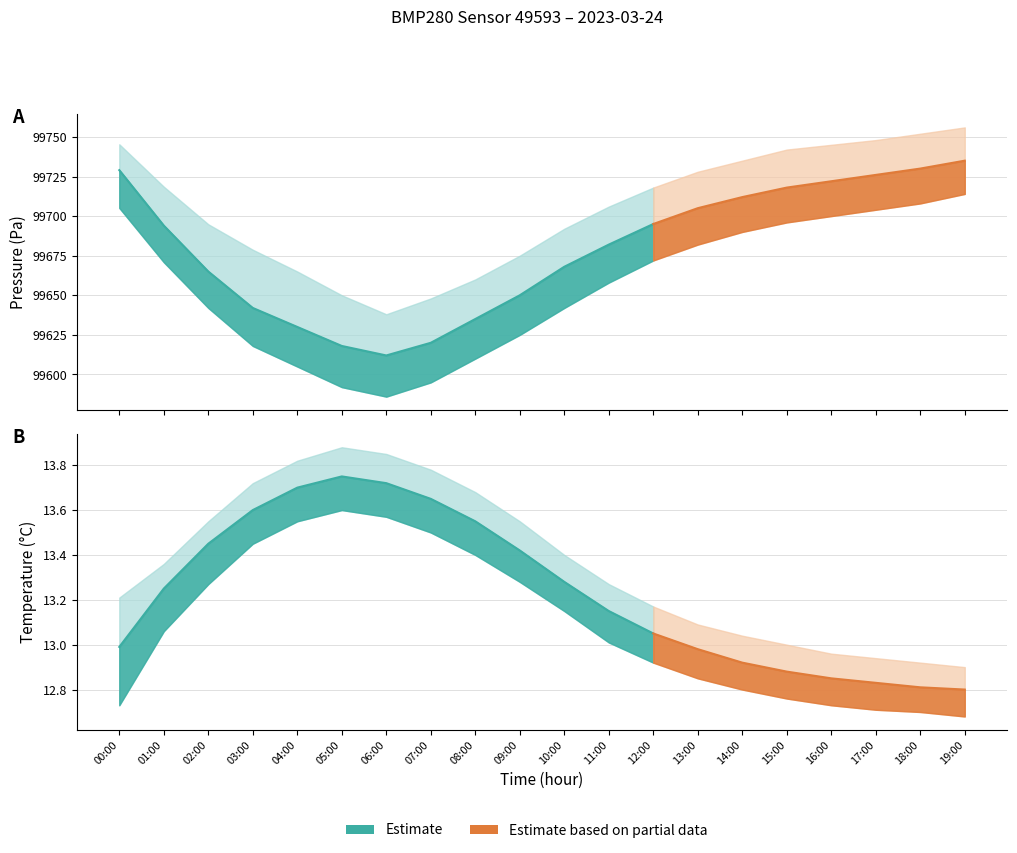

The pressure_upper series shows 23496.5 at 02:00. True or false?

False